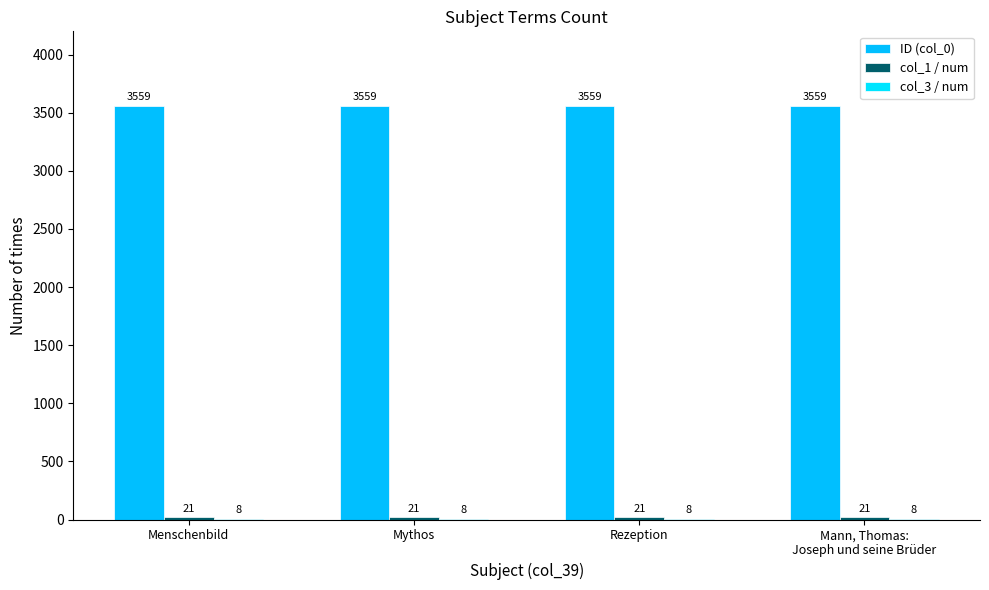

Reading left to right, what are all the values shown in this chart?

ID (col_0): 3559	3559	3559	3559
col_1 / num: 21	21	21	21
col_3 / num: 8	8	8	8